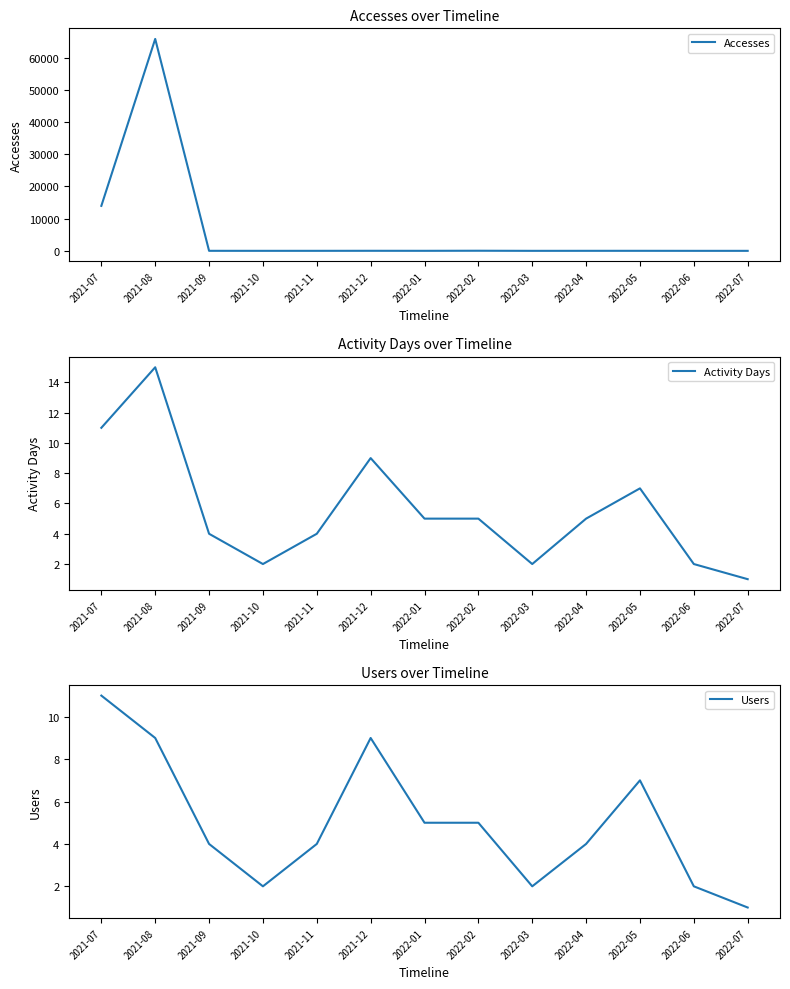

At which label does Users first exceed 4?

2021-07